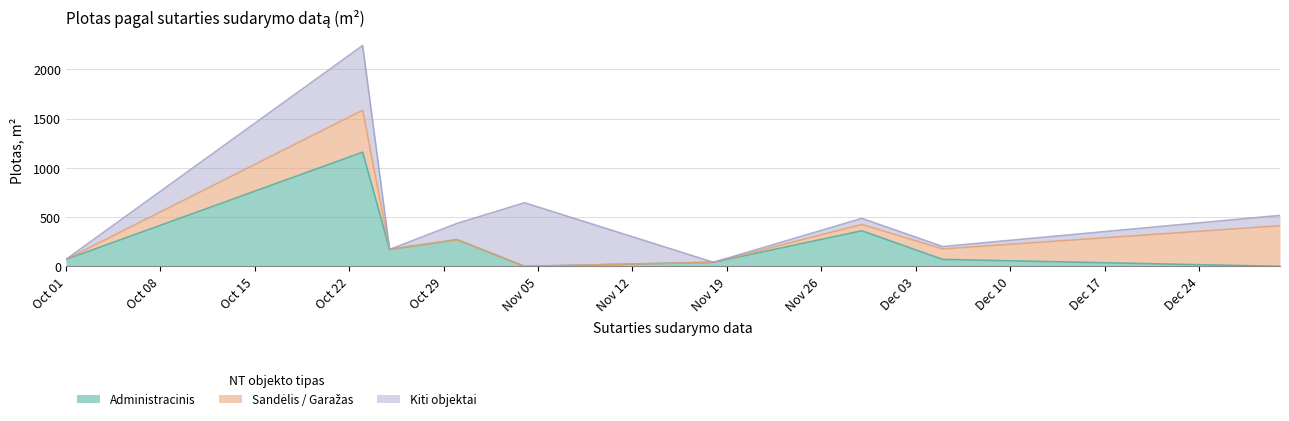

What is the average value of the Administracinis series?

238.3